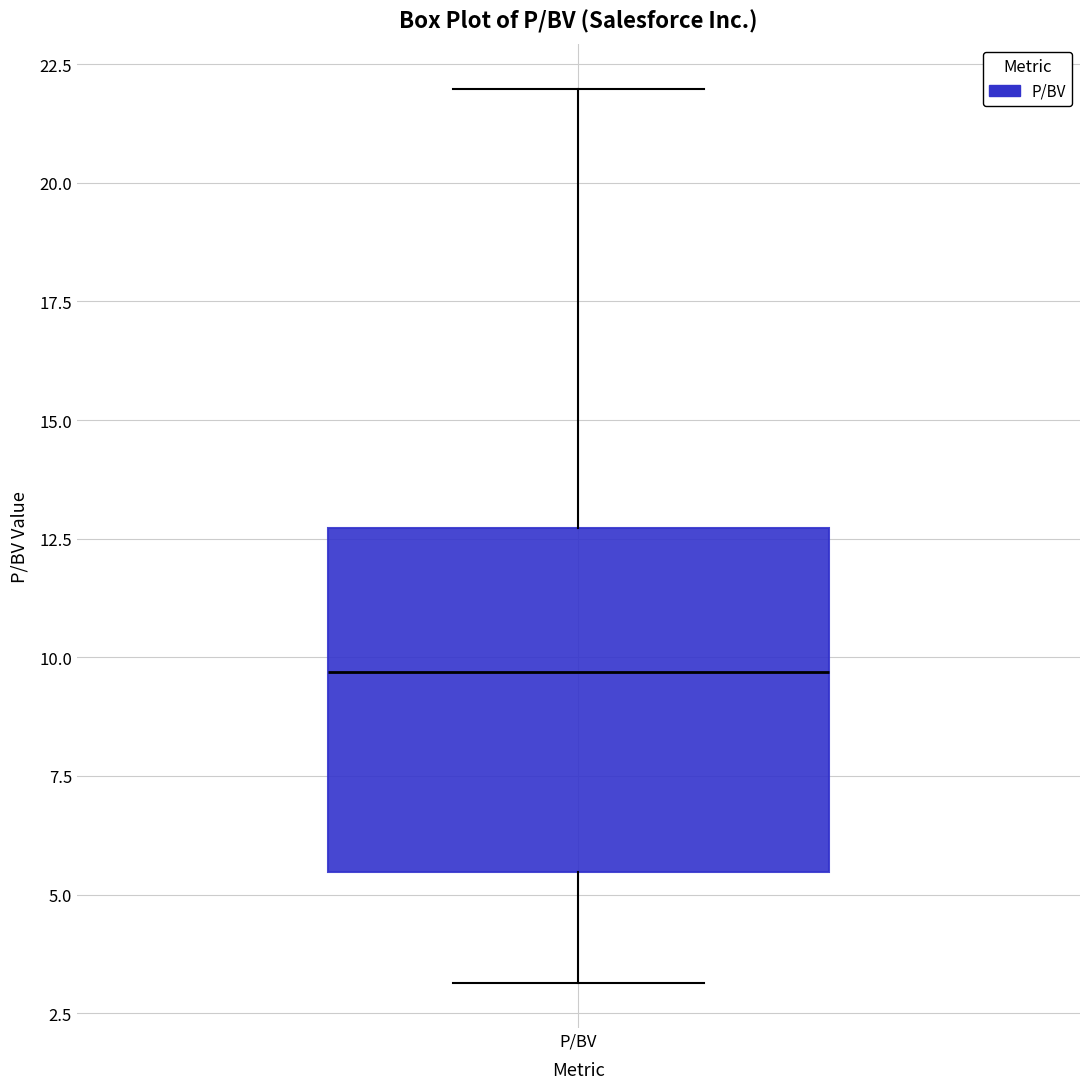

Where does the median line of the box for P/BV sit on the y-axis? The values are not printed on the chart, so give them approximately, as read against the axis.

9.5